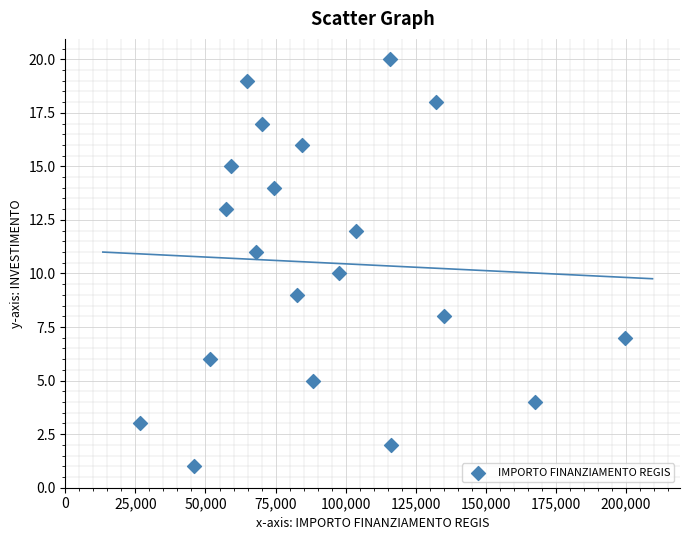

Count the number of points in this scatter plot.

20